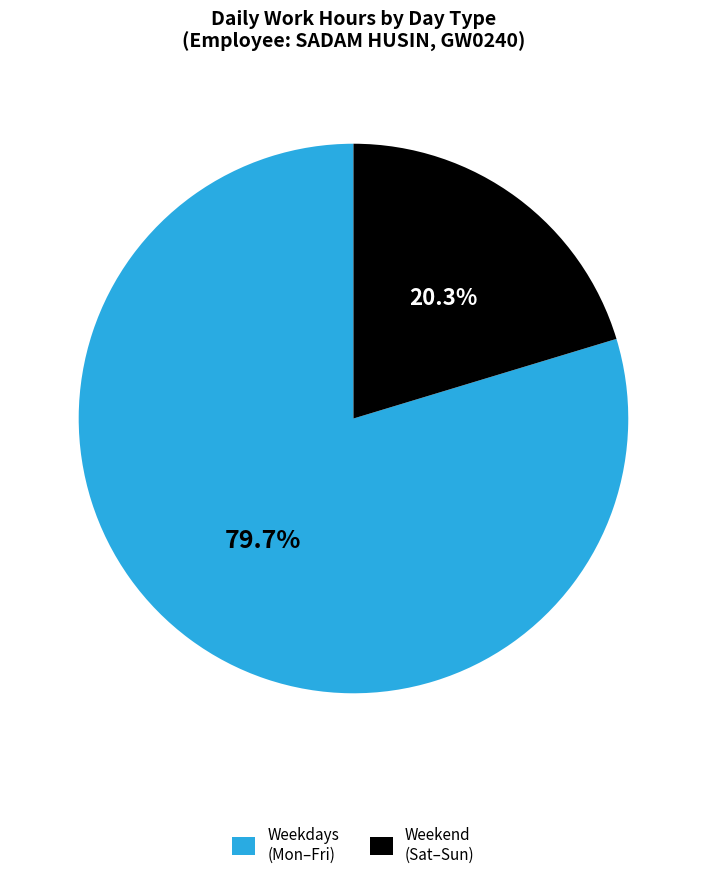

Is there any slice that represents more than half of the pie?

Yes